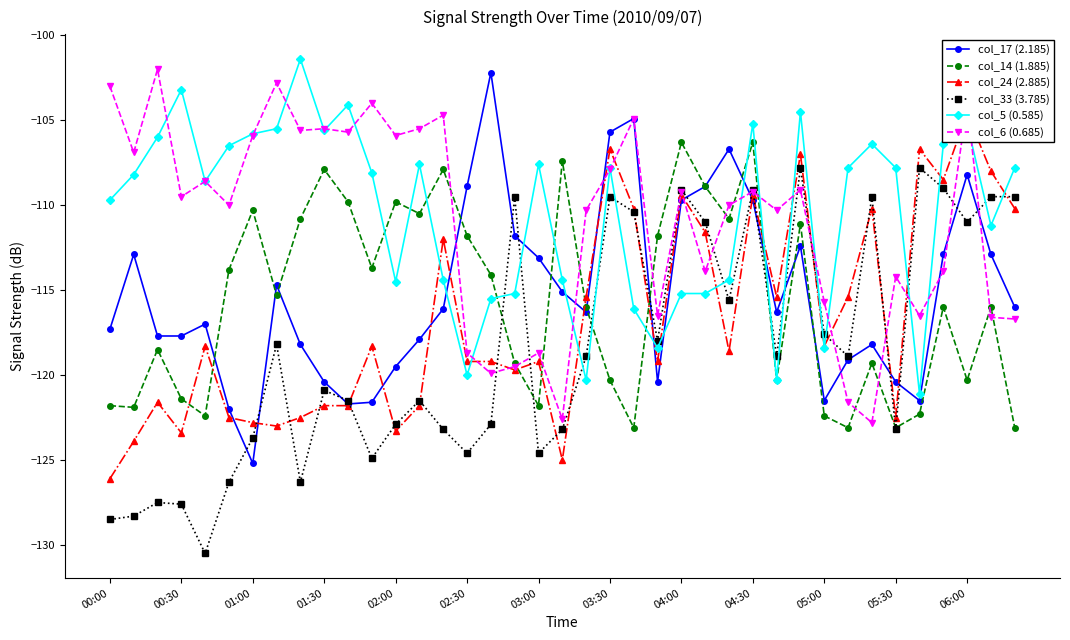

What is the minimum value for col_17 (2.185)?

-125.2